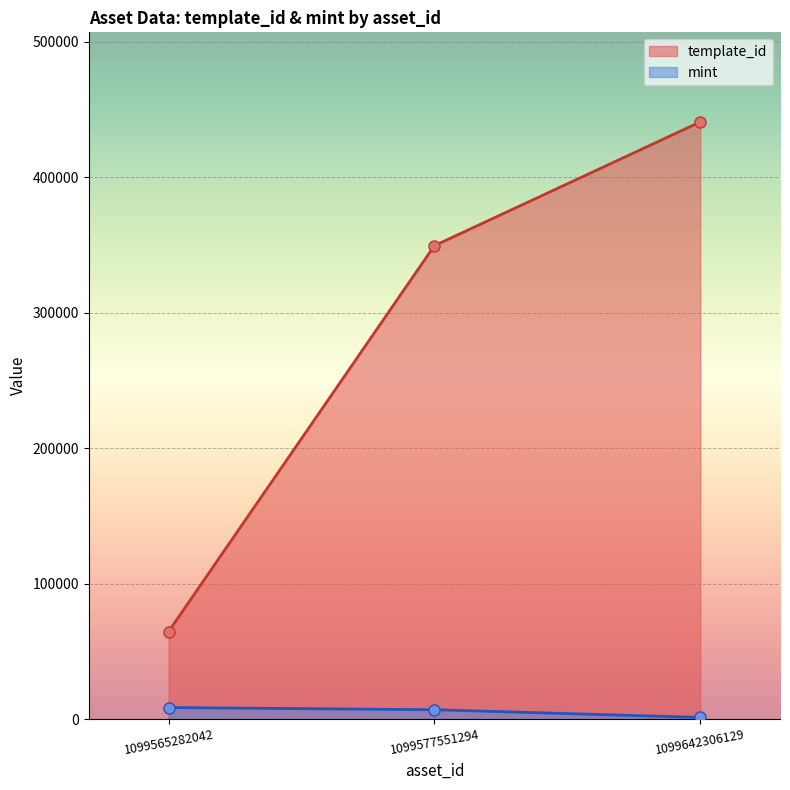

At 1099642306129, list the series in order from smallest to largest.

mint, template_id